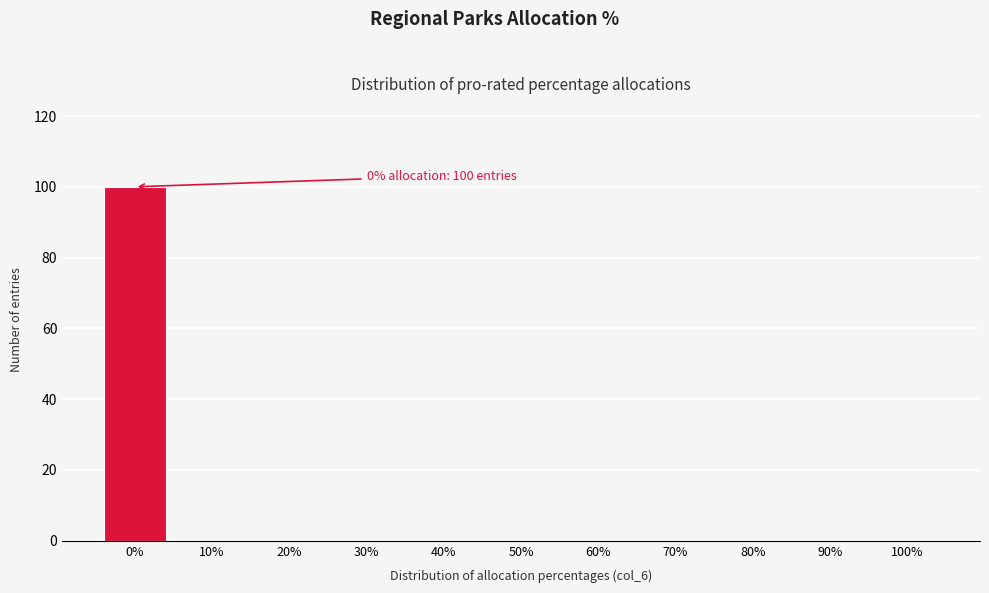

Reading left to right, what are all the values shown in this chart?

0%=100	10%=0	20%=0	30%=0	40%=0	50%=0	60%=0	70%=0	80%=0	90%=0	100%=0